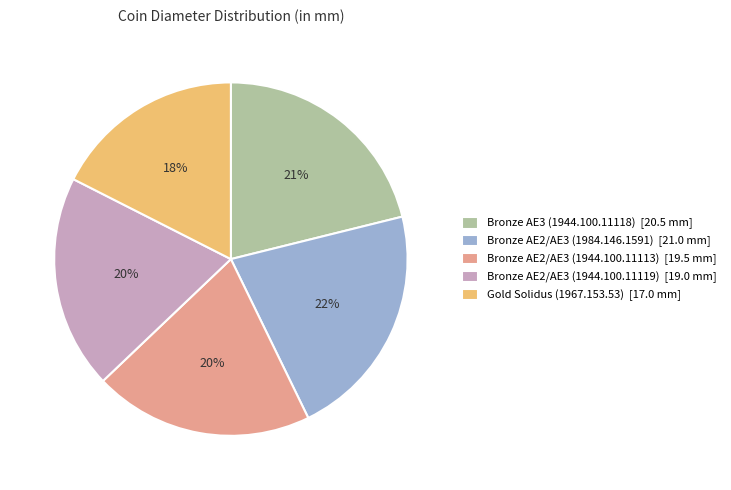

What is the ratio of the value at Bronze AE2/AE3 (1944.100.11113) [19.5 mm] to the value at Bronze AE3 (1944.100.11118) [20.5 mm]?

1.0